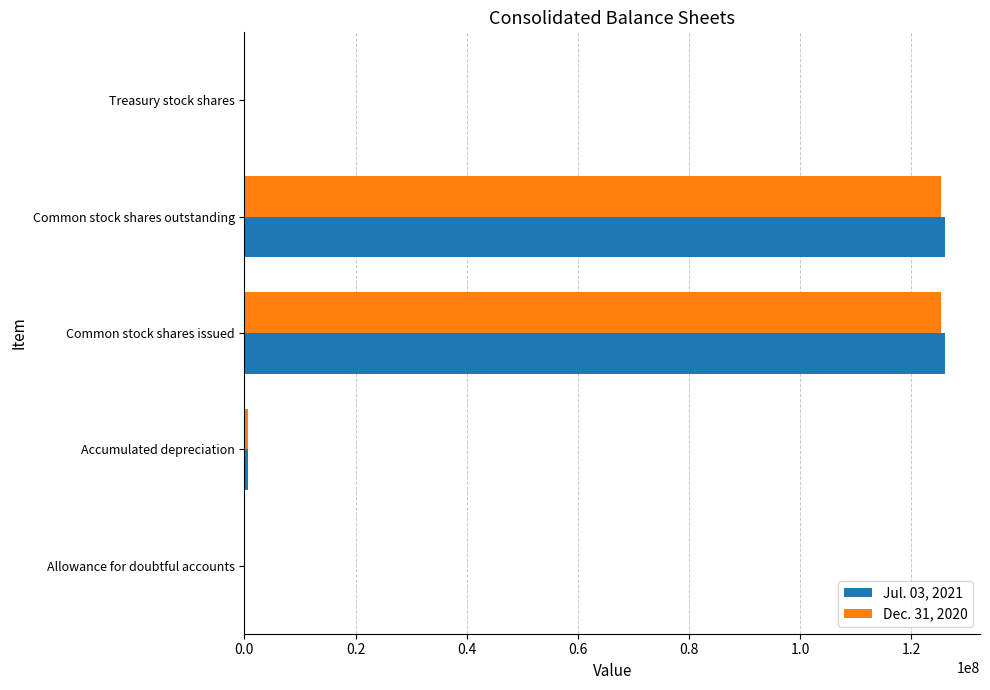

The Dec. 31, 2020 series shows 125425931 at Common stock shares issued. True or false?

True